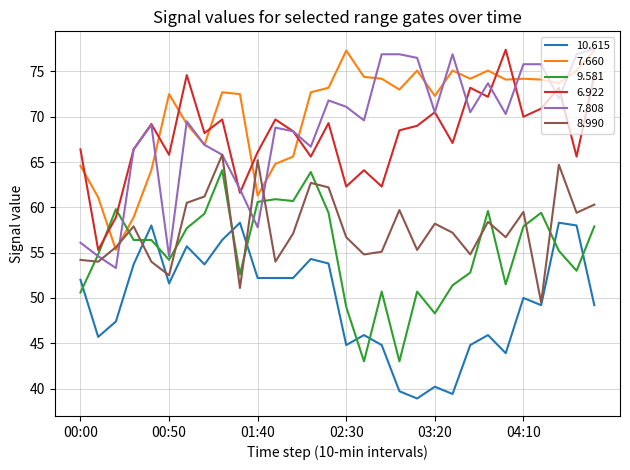

What is the maximum value for 6.922?

77.4